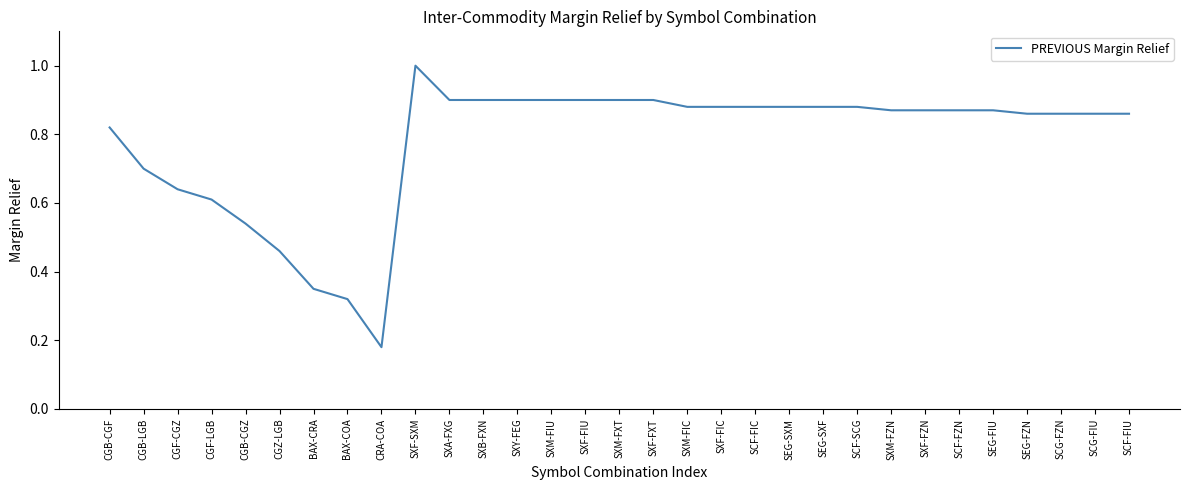

What position from the left is SXF-SXM?

10